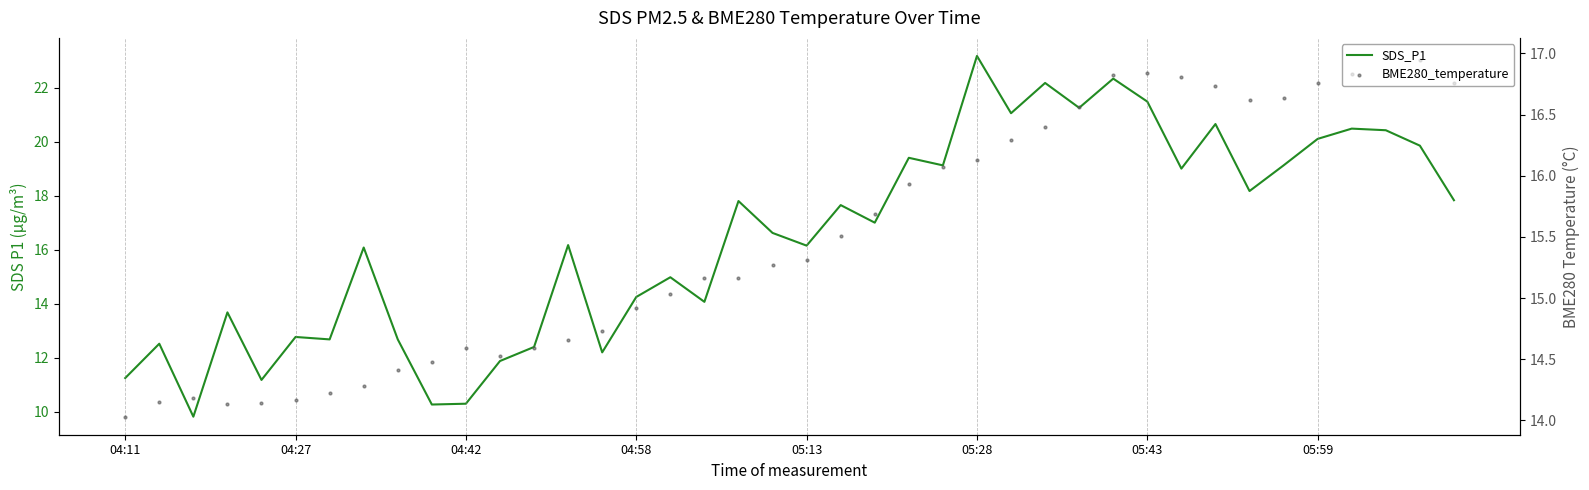

Which series has the widest spread of Y values?

SDS_P1